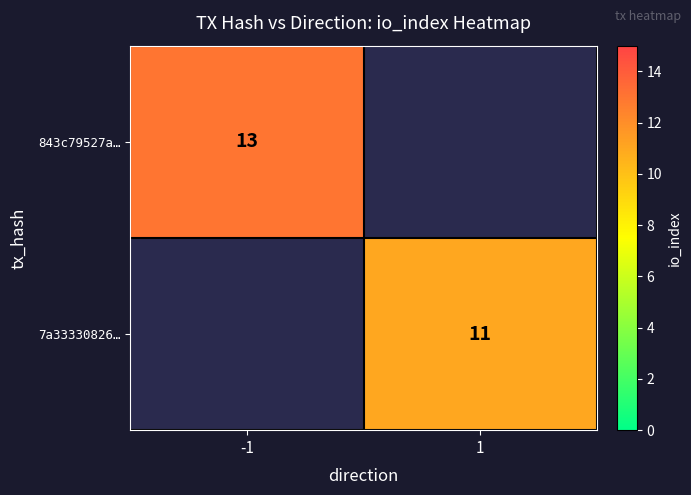

Is the value of 843c79527a… at -1 greater than the value of 7a33330826… at 1?

Yes